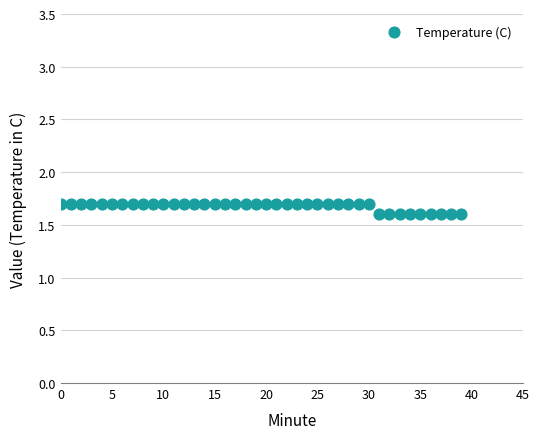

Count the number of points in this scatter plot.

40